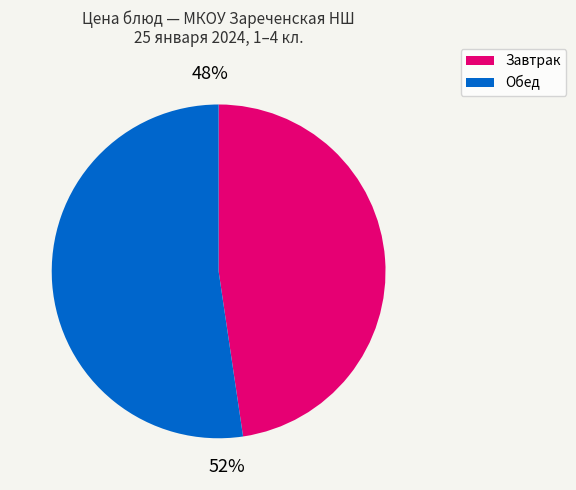

Does any single category account for the majority?

Yes